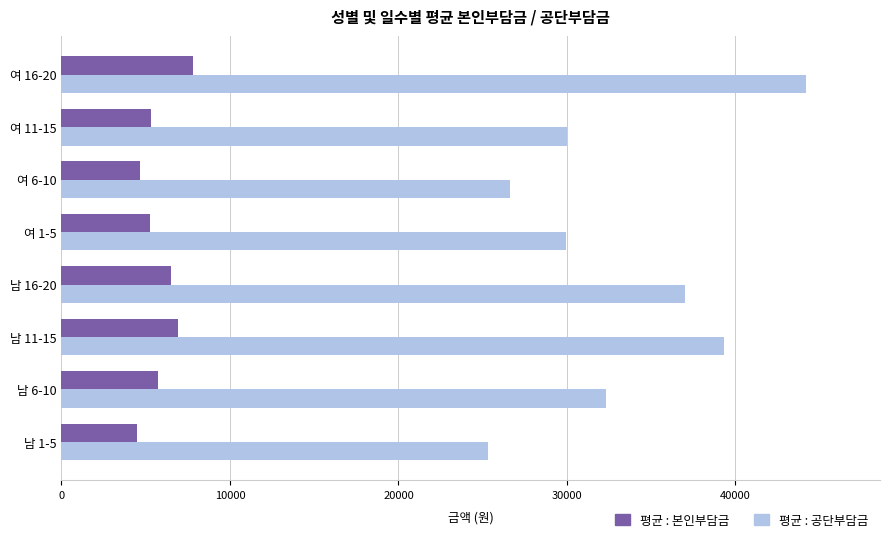

The value of 평균 : 본인부담금 at 여 1-5 is 2803.1. True or false?

False